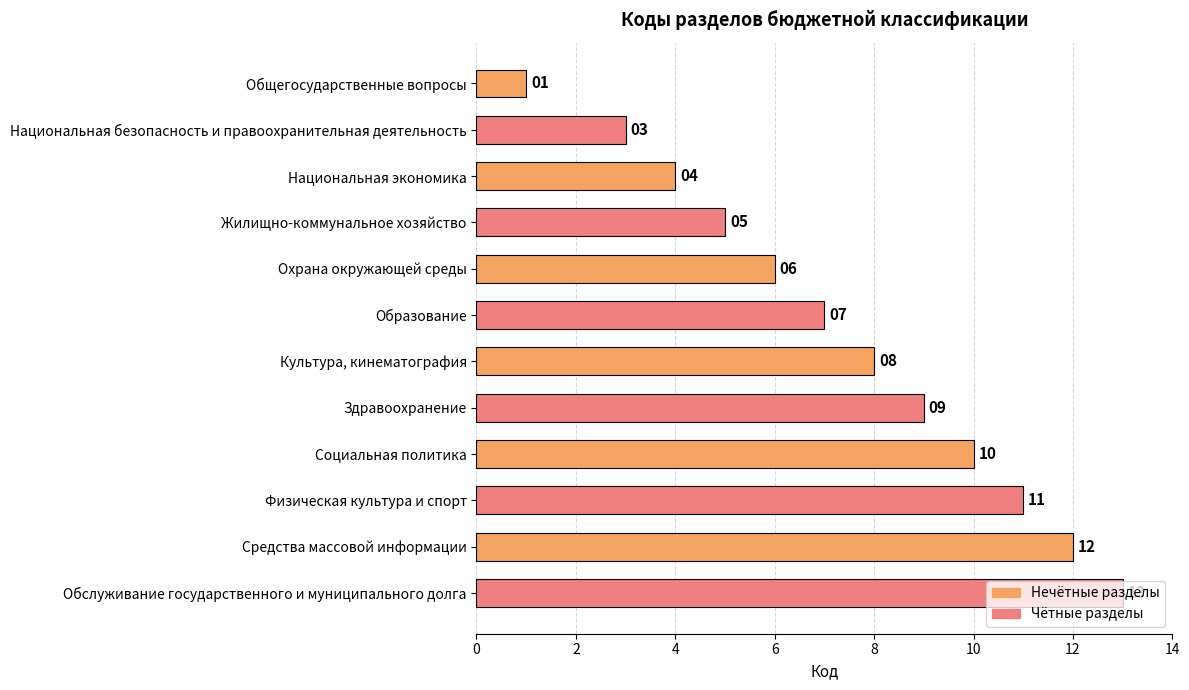

Which category has the highest value across all series?

Обслуживание государственного и муниципального долга